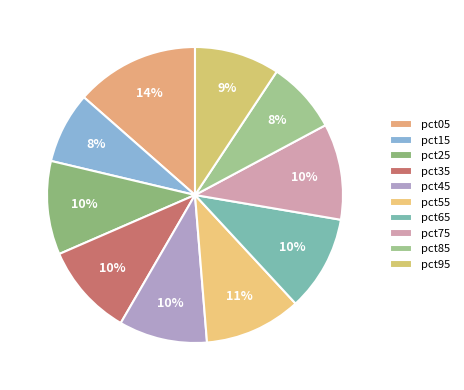

What percentage do pct55 and pct85 together represent?

18.5%